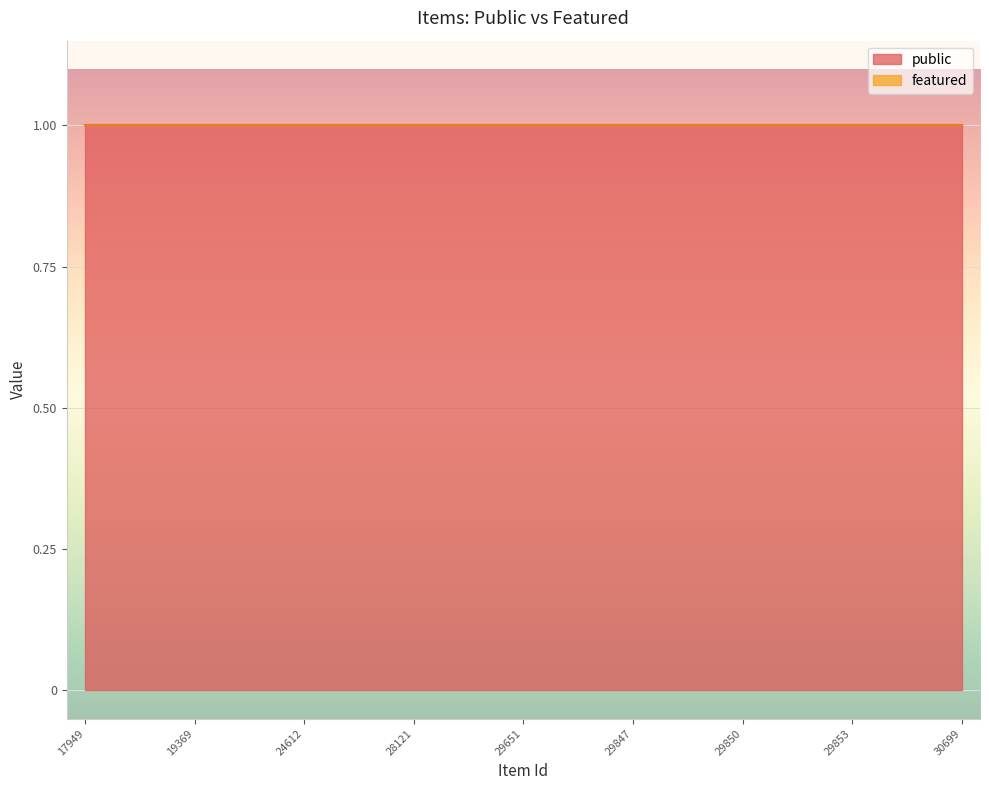

Reading left to right, transcribe all the data shown in this chart.

public: 1	1	1	1	1	1	1	1	1	1	1	1	1	1	1	1	1	1	1	1	1	1	1	1	1
featured: 0	0	0	0	0	0	0	0	0	0	0	0	0	0	0	0	0	0	0	0	0	0	0	0	0